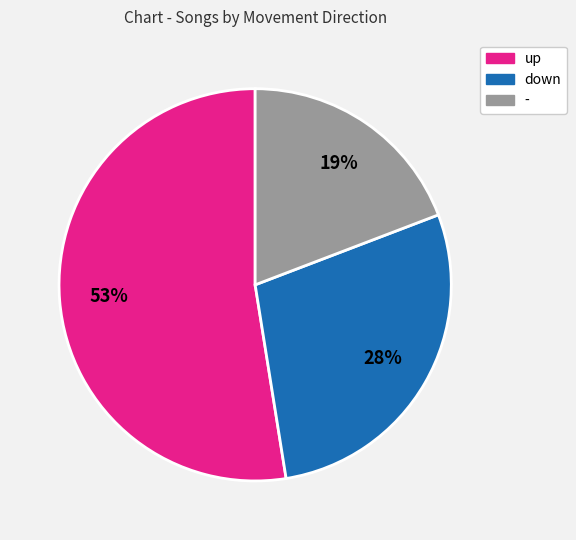

Which slice represents more than half of the pie?

up